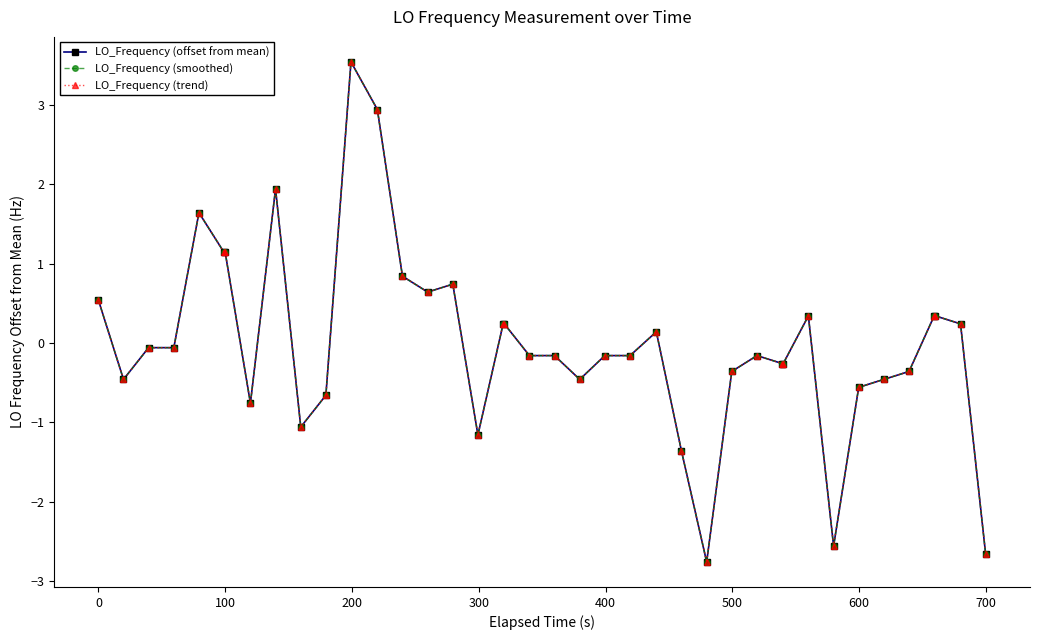

Is this an area chart (filled region under the line)?

No